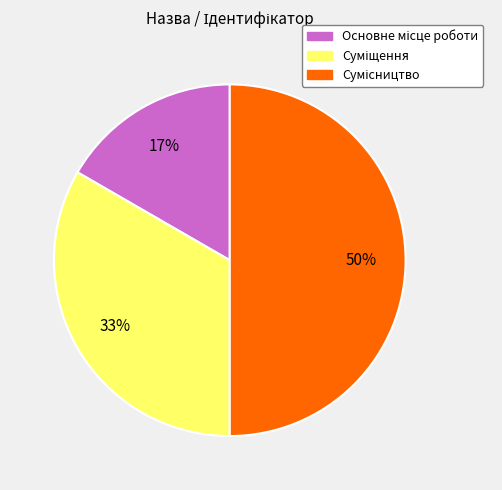

How many segments does this pie chart have?

3